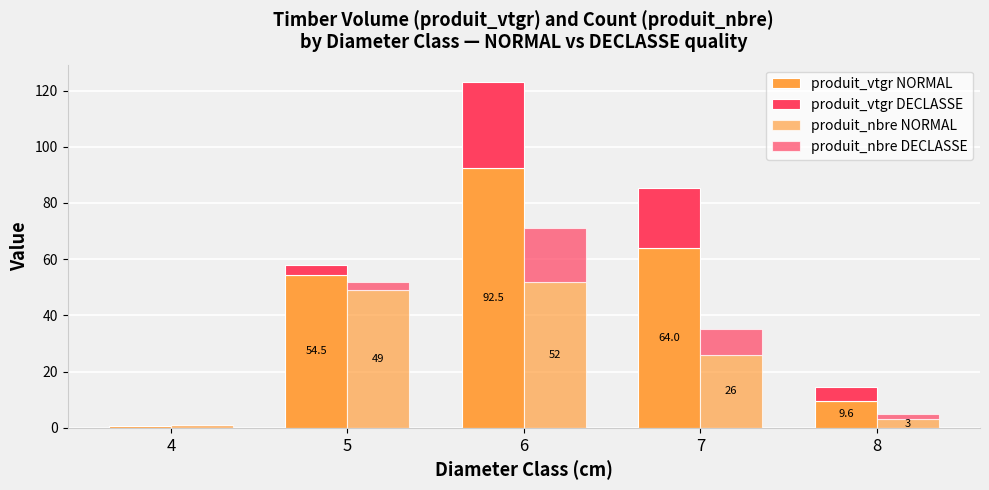

What is the difference between the produit_vtgr DECLASSE values at 5 and 8?

1.7